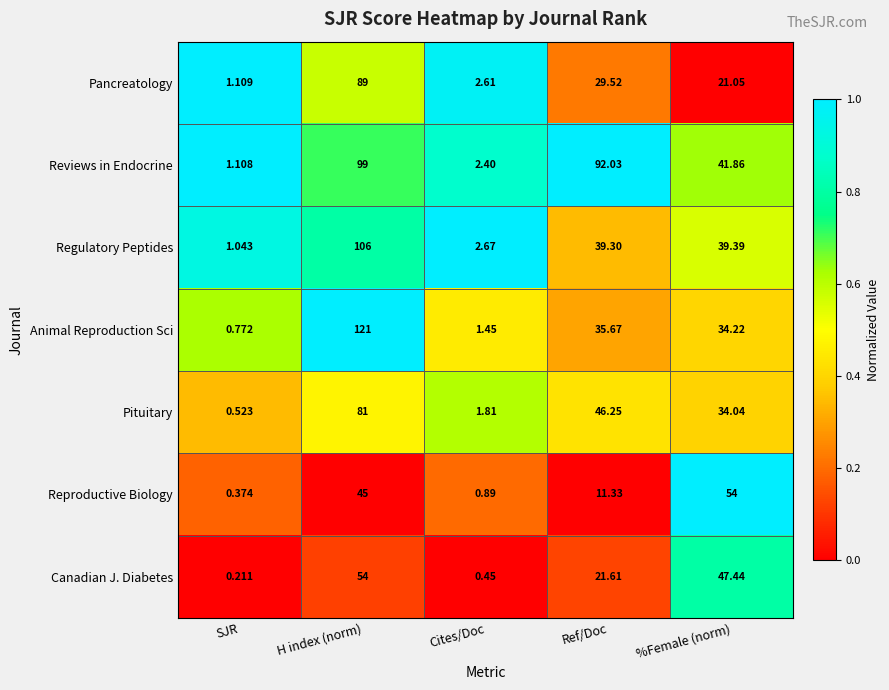

At SJR, list the series in order from largest to smallest.

Pancreatology, Reviews in Endocrine, Regulatory Peptides, Animal Reproduction Sci, Pituitary, Reproductive Biology, Canadian J. Diabetes